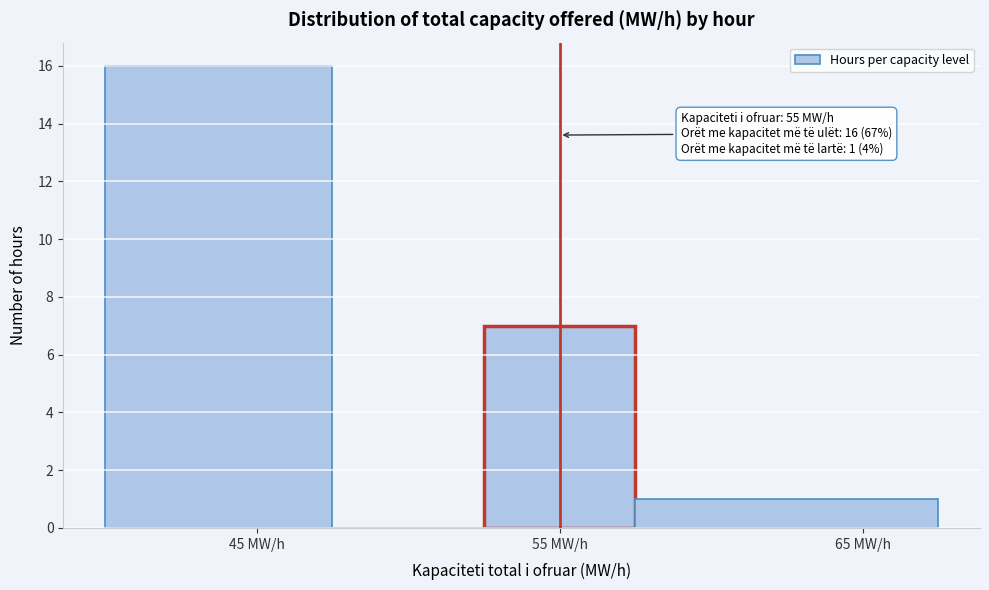

Over which range of the x-axis is the bar tallest?

40.0 to 47.5